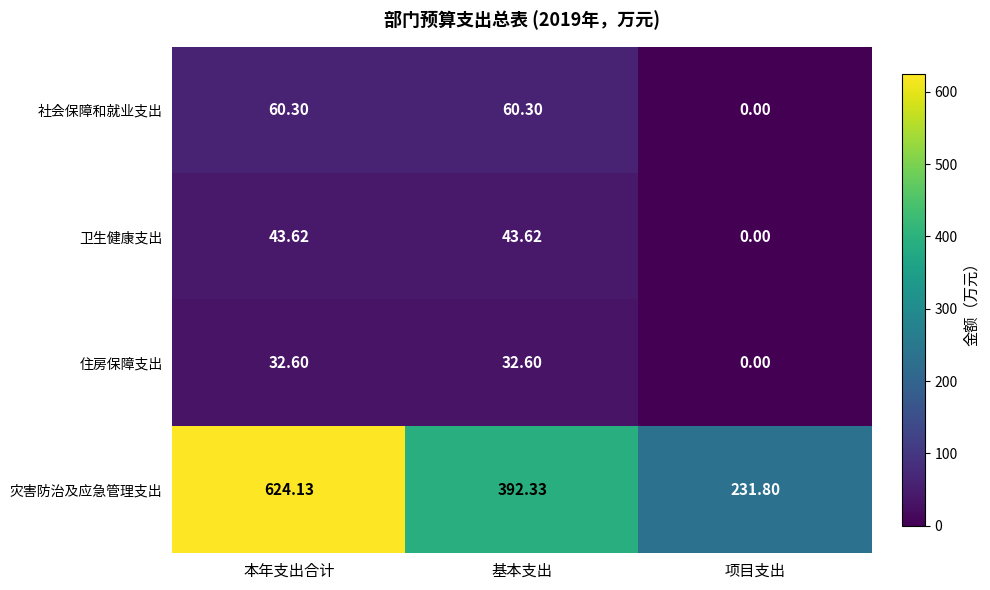

Which series changed the most between 基本支出 and 项目支出?

灾害防治及应急管理支出